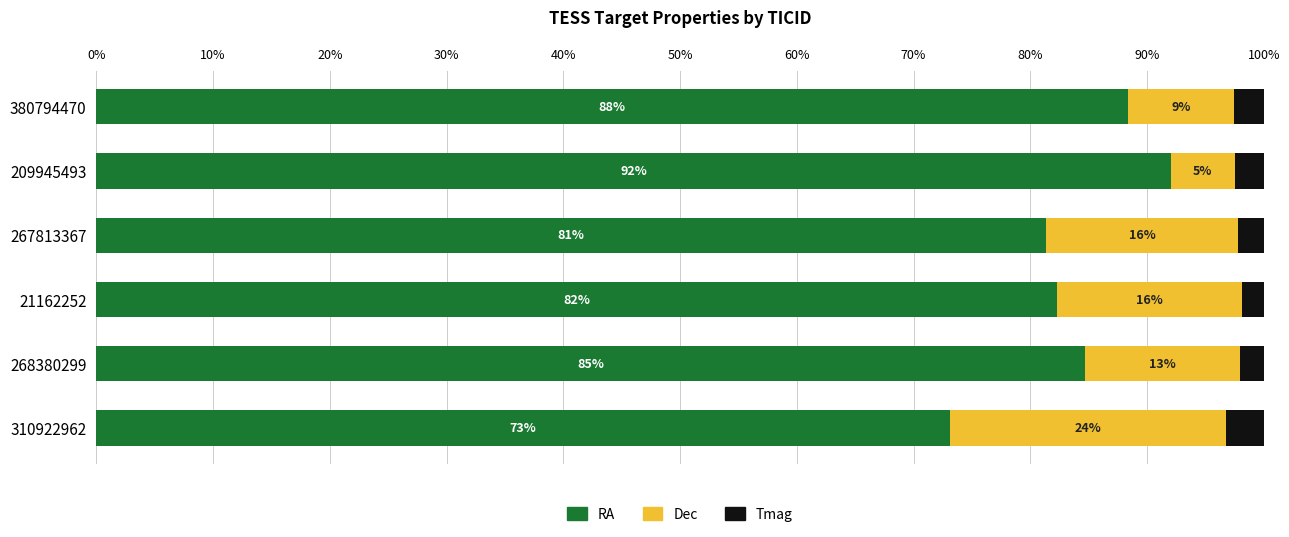

What is the maximum value for RA?

92.0